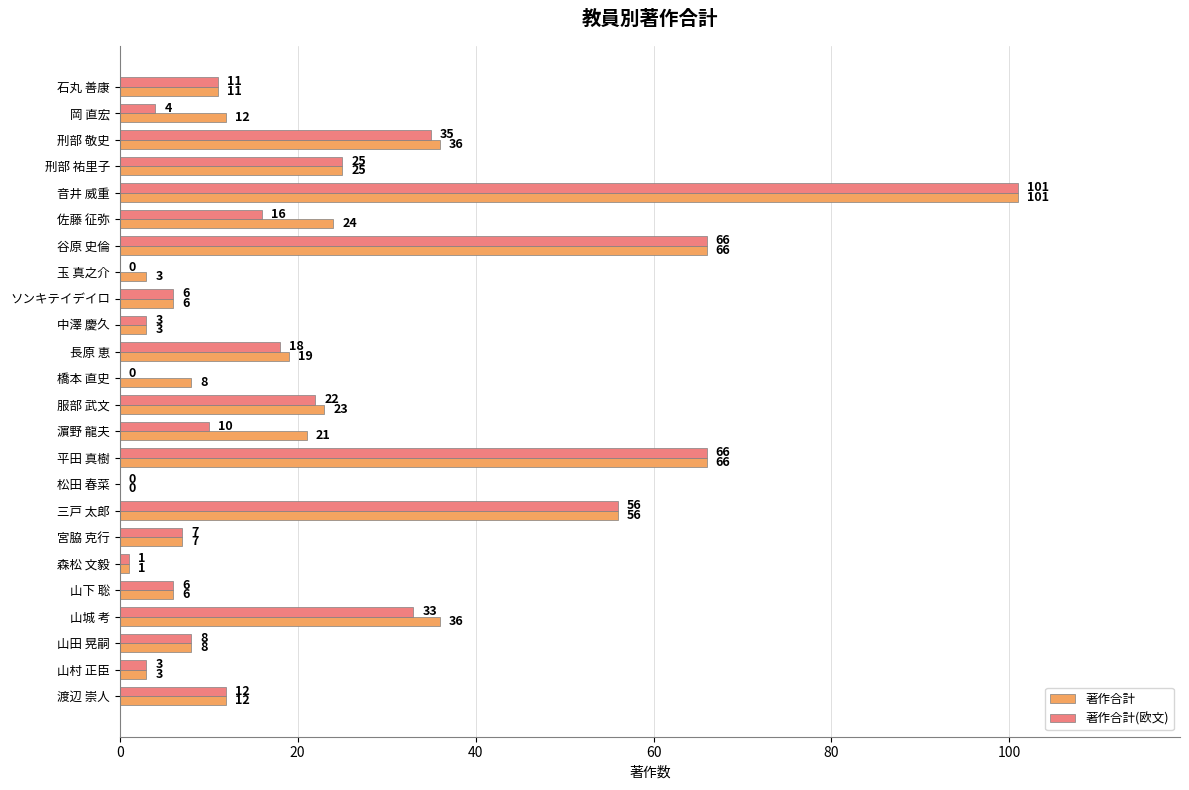

Which series has the largest total across all categories?

著作合計